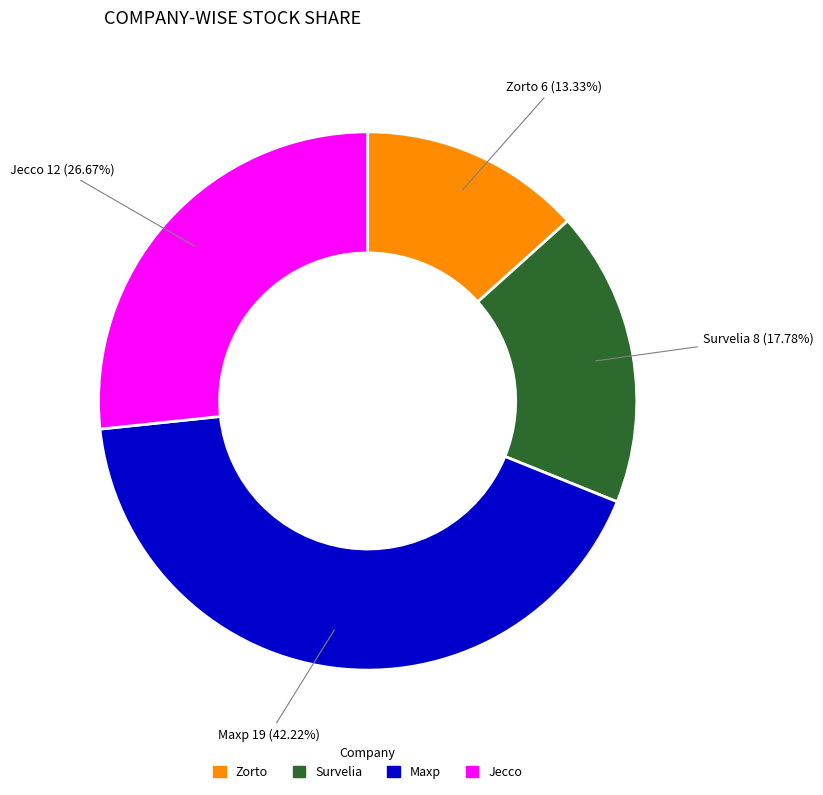

How many segments does this pie chart have?

4